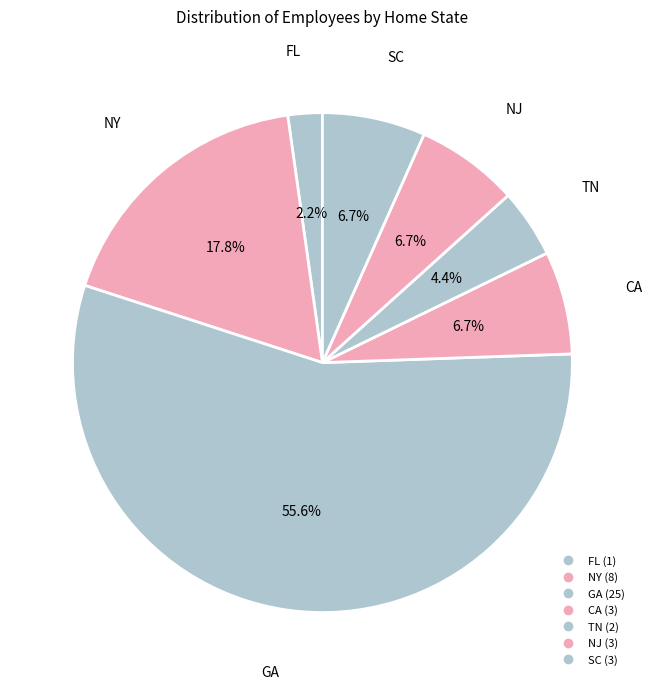

How many slices are in this pie chart?

7